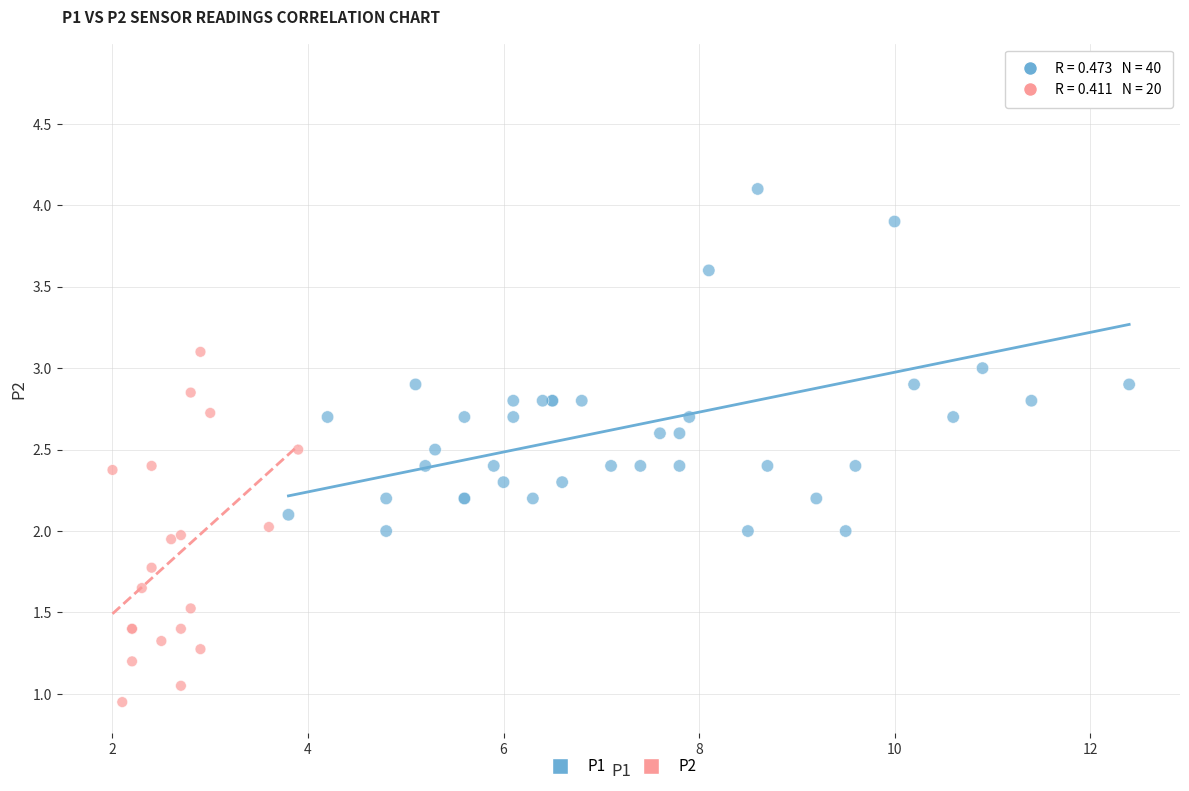

Which series contains the highest Y value?

P1